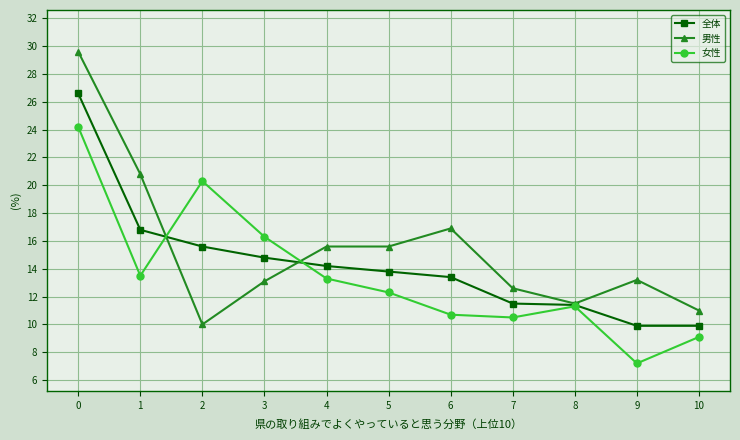

What is the approximate value of 全体 at 6?

13.4